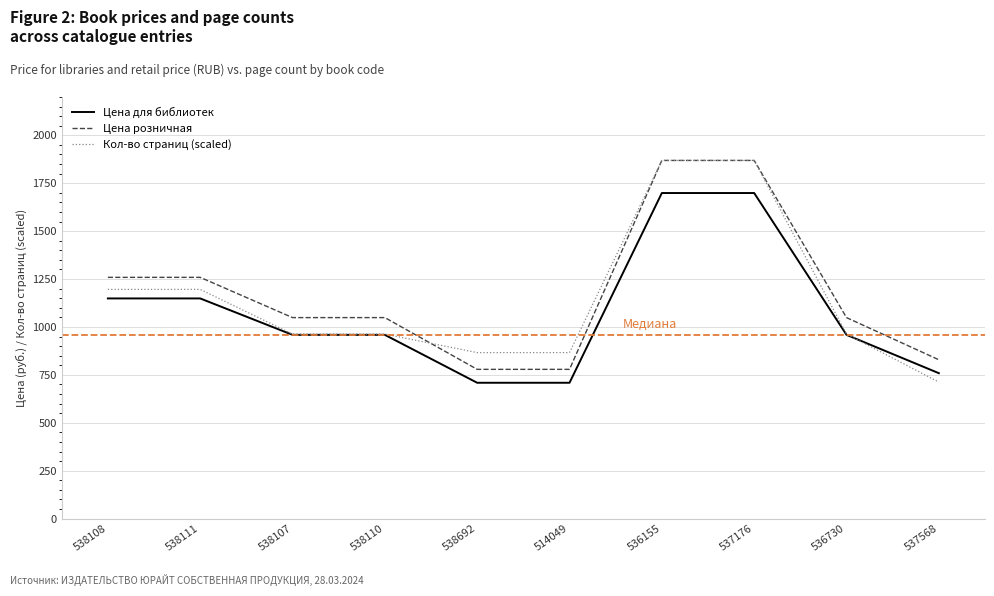

What is the difference between the highest and lowest values at 514049?

157.3